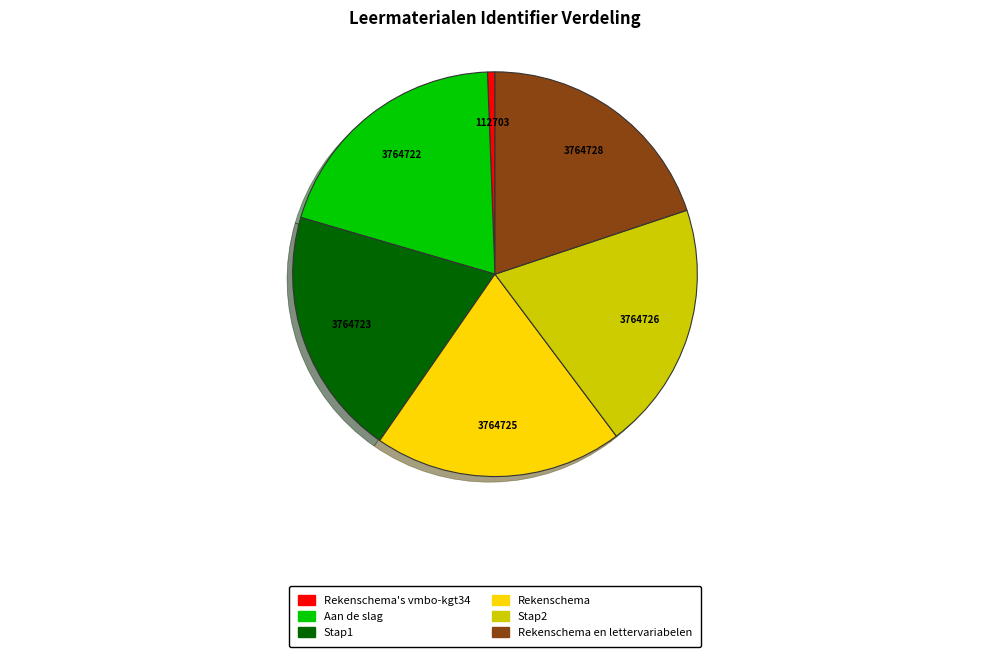

Is there any slice that represents more than half of the pie?

No